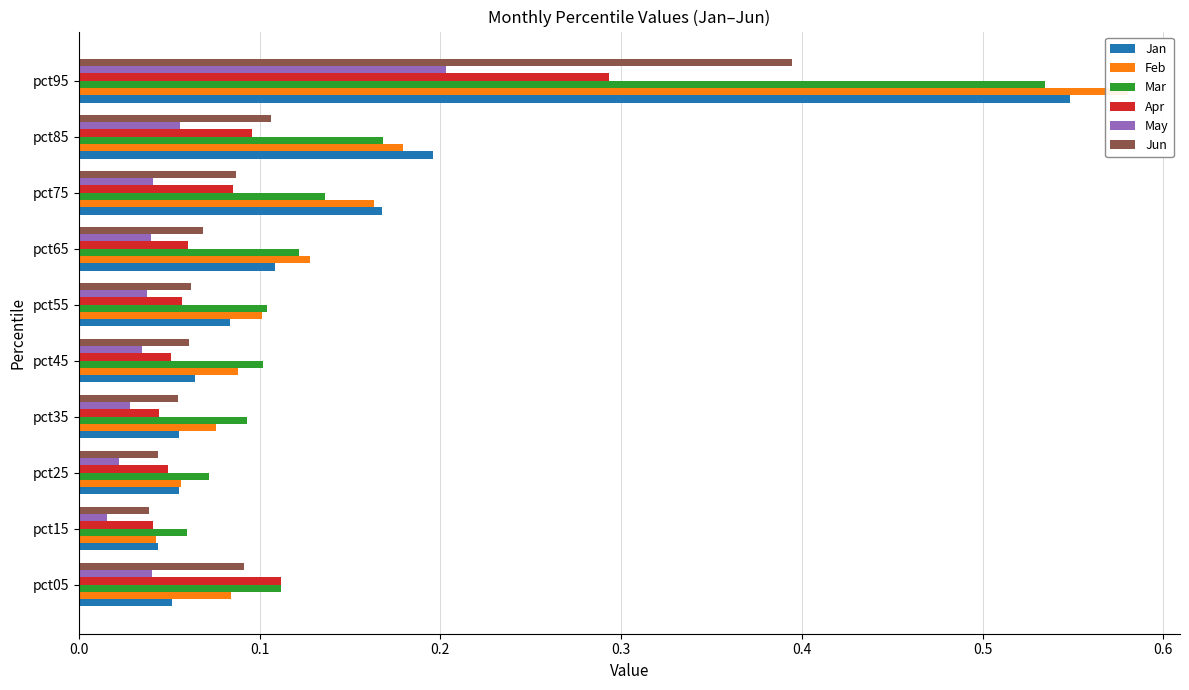

How many data points does each series have?

10